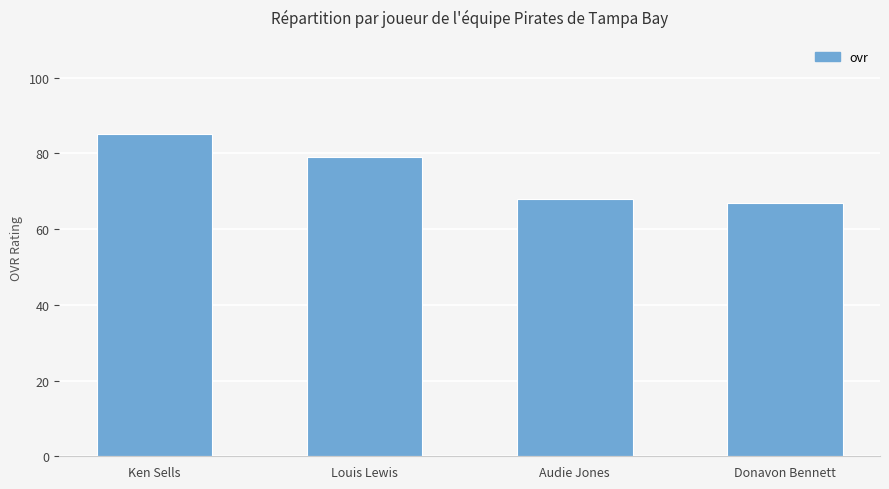

At which label does the data first exceed 79?

Ken Sells